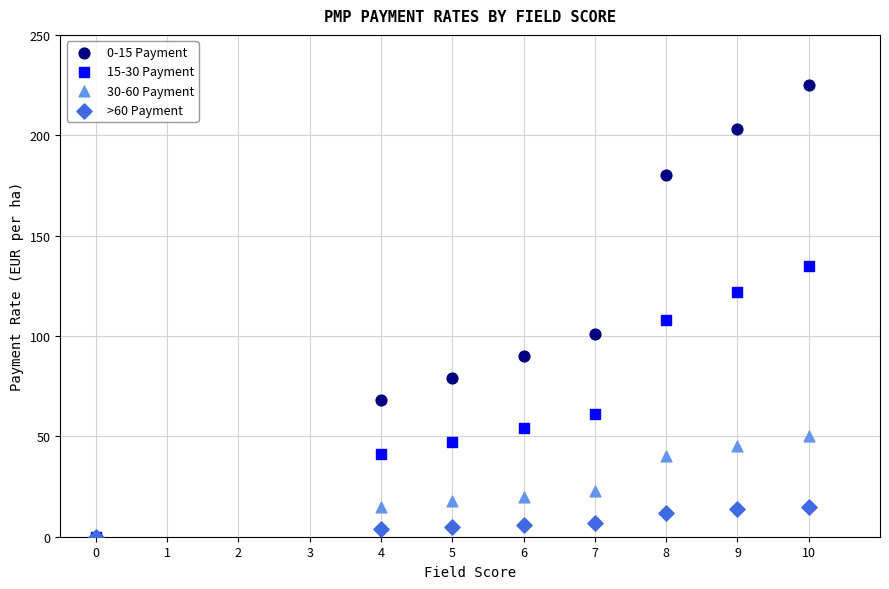

Across all series, what Y value is closest to 112?

108